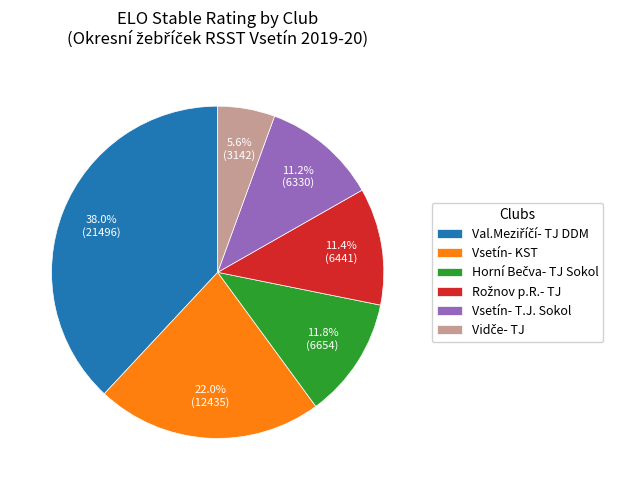

Between Vsetín- KST and Vsetín- T.J. Sokol, which is larger?

Vsetín- KST